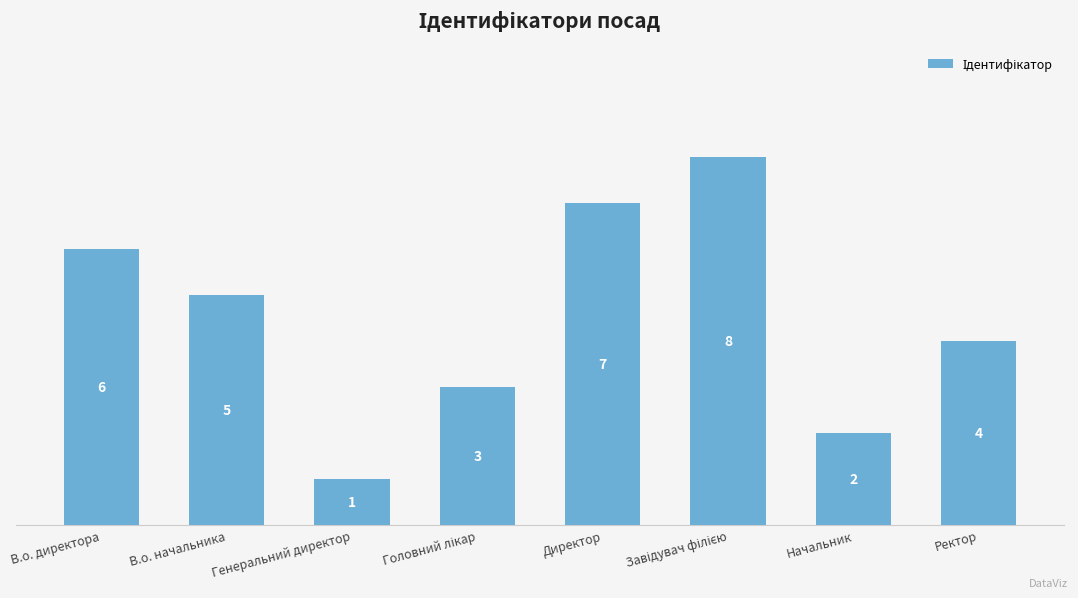

What is the sum of the values at В.о. начальника and Начальник?

7